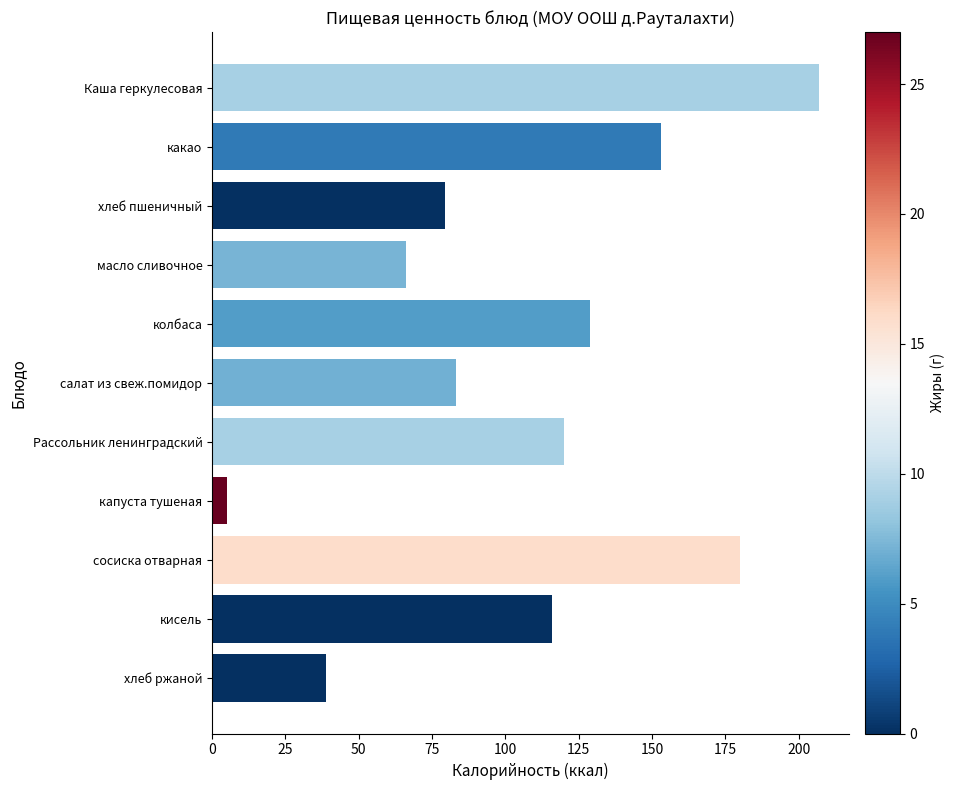

How many data points are less than 116?

5